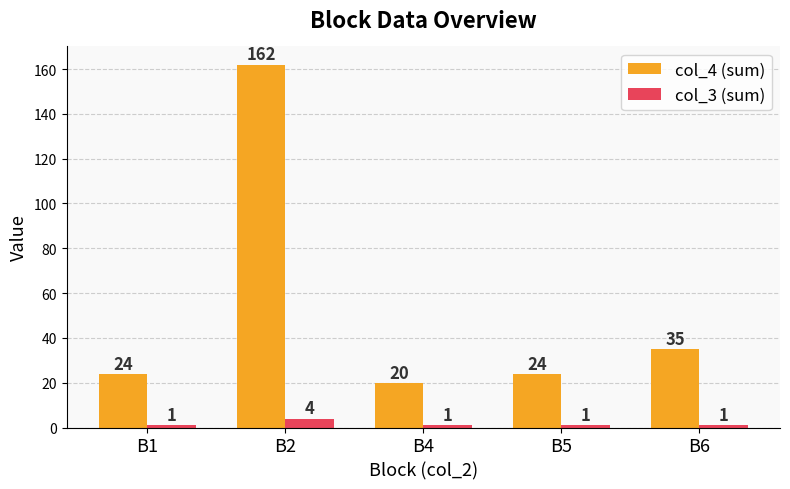

What is the smallest value displayed?

1